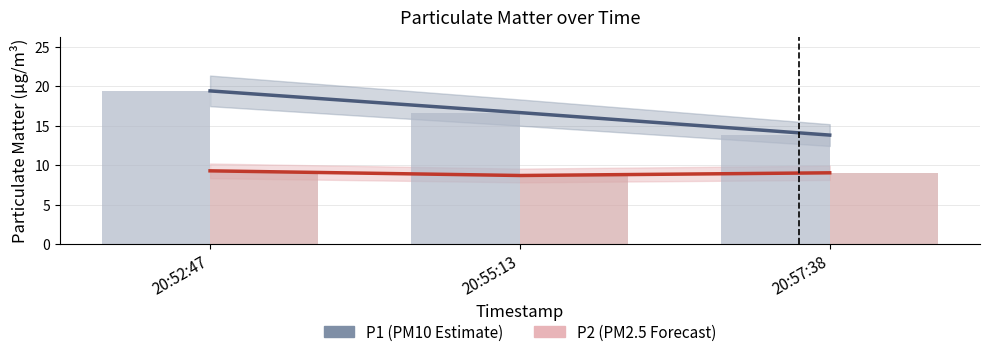

What are all the series names shown in the legend?

P1, P2